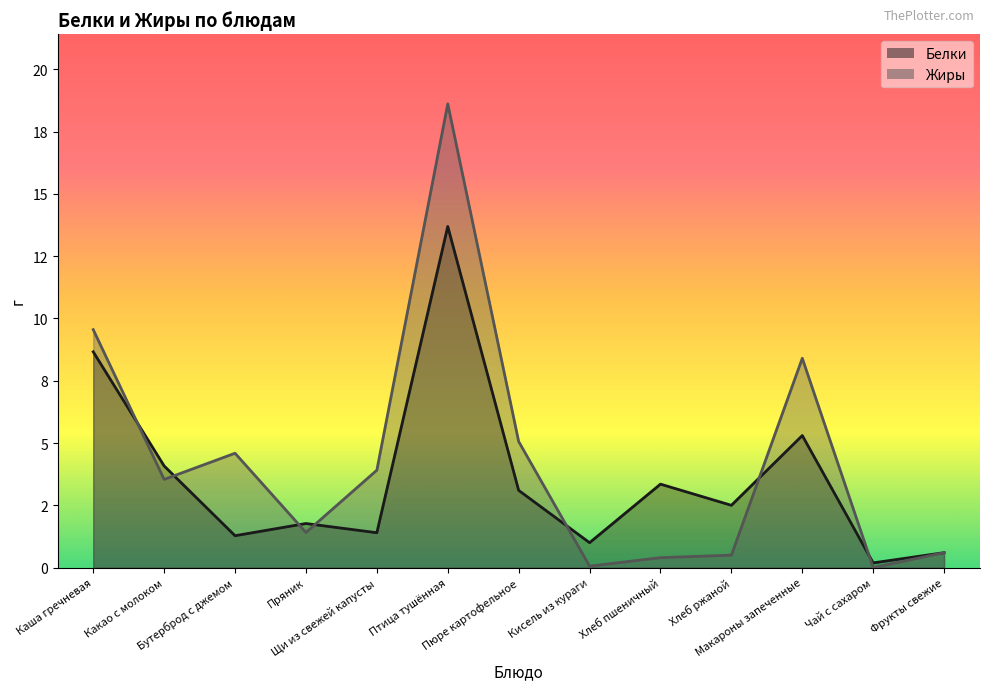

After their last crossing, which series has the higher values: Белки or Жиры?

Белки